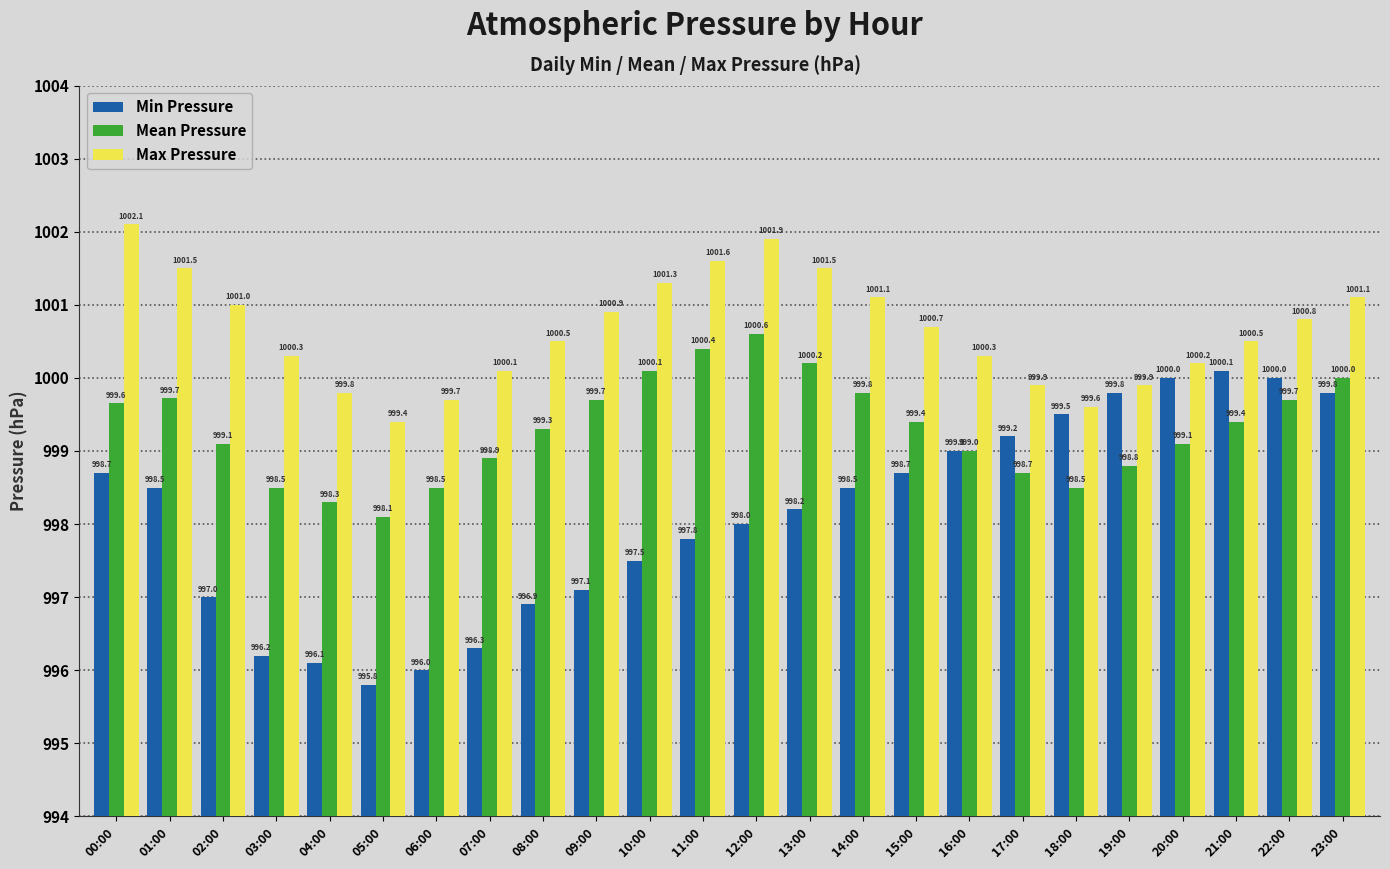

At which label is Min Pressure closest to 997?

02:00